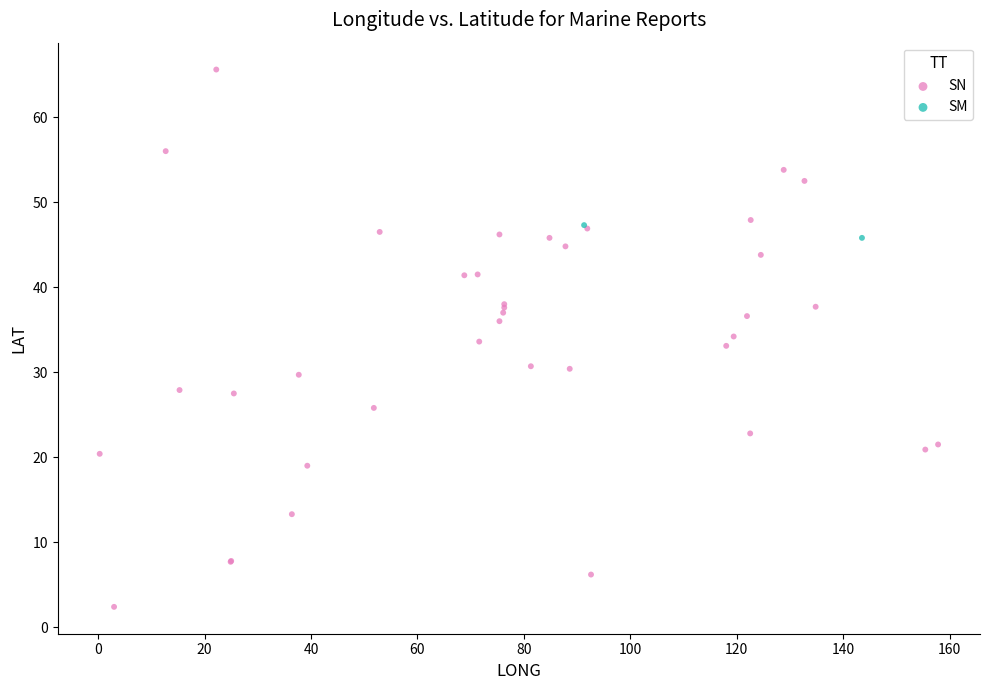

What are all the series names shown in the legend?

SN, SM